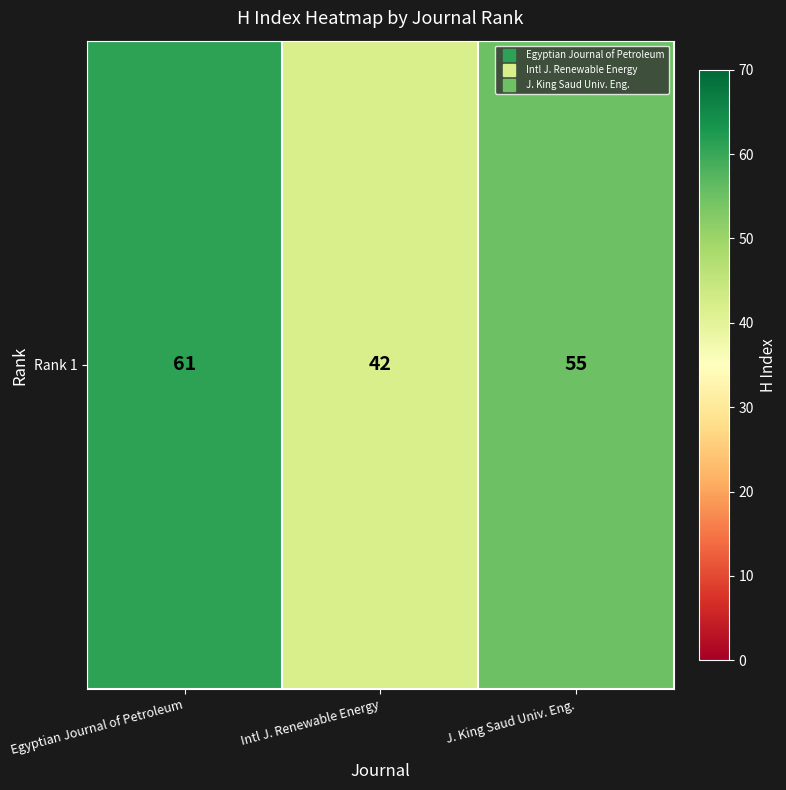

List the labels in order of value, smallest first.

Intl J. Renewable Energy, J. King Saud Univ. Eng., Egyptian Journal of Petroleum